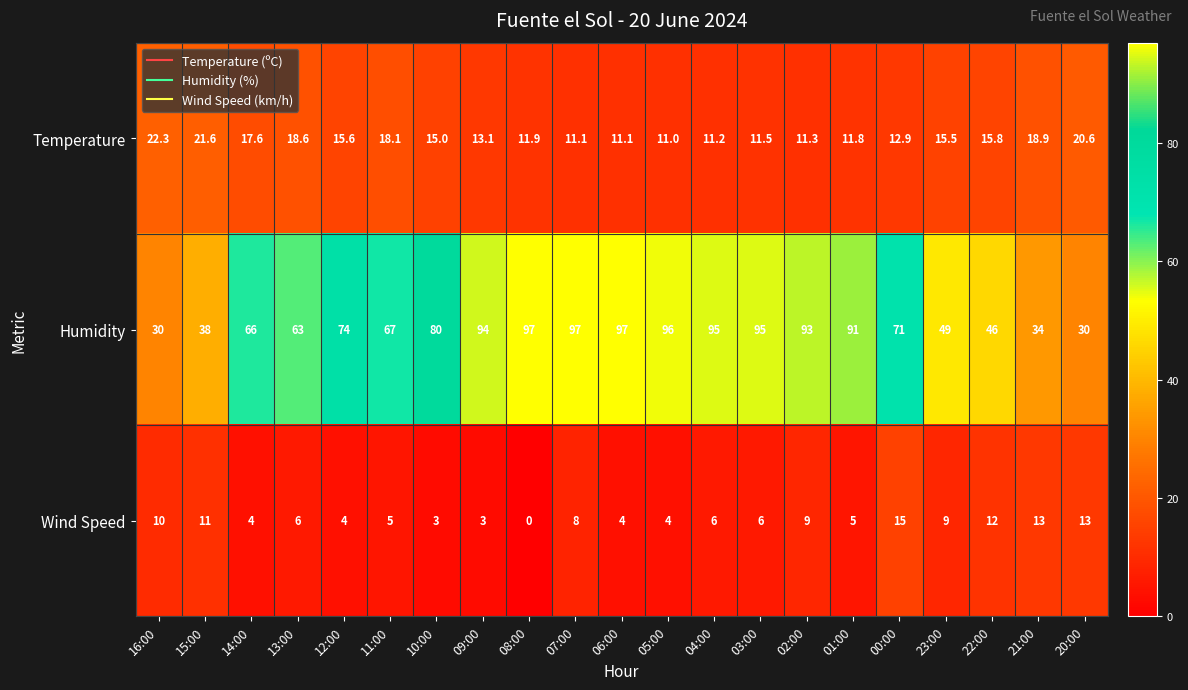

How many categories are shown in the chart?

21